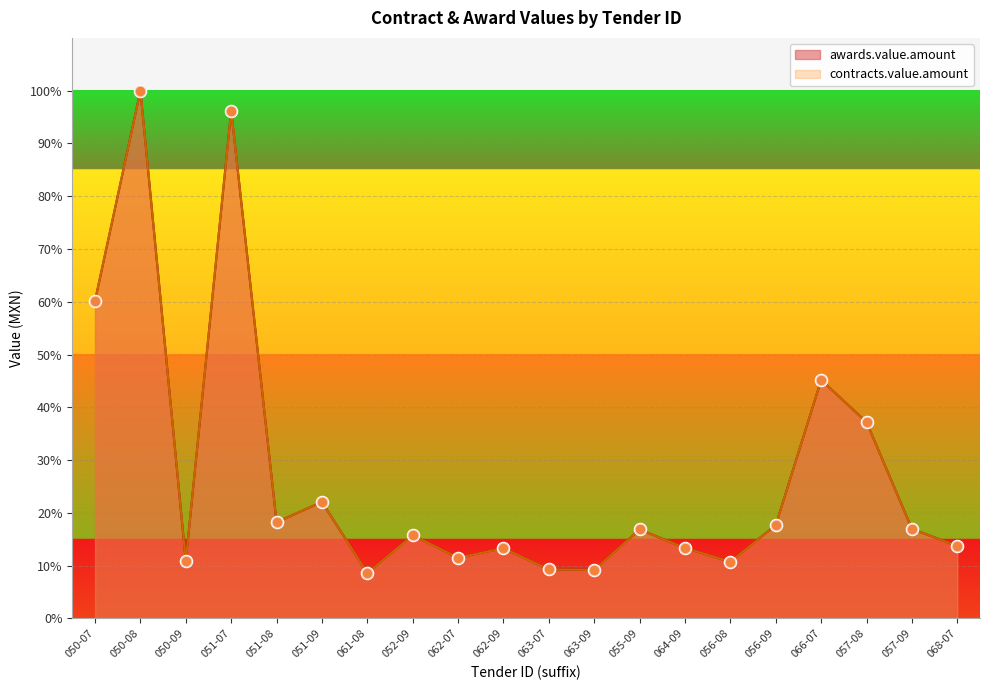

Is the value of awards.value.amount at 062-09 greater than the value of contracts.value.amount at 064-09?

No